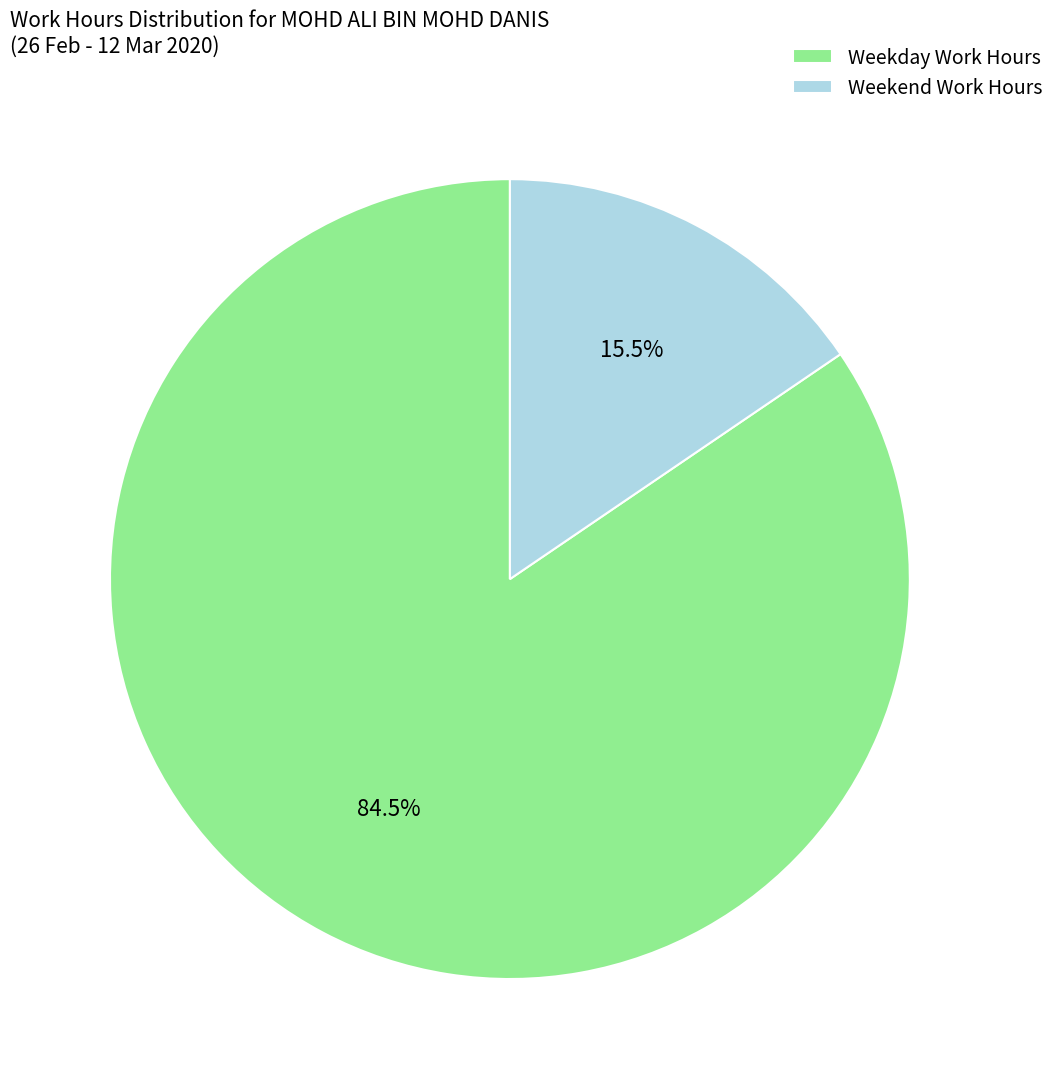

To the nearest percent, what is the average slice percentage?

50%